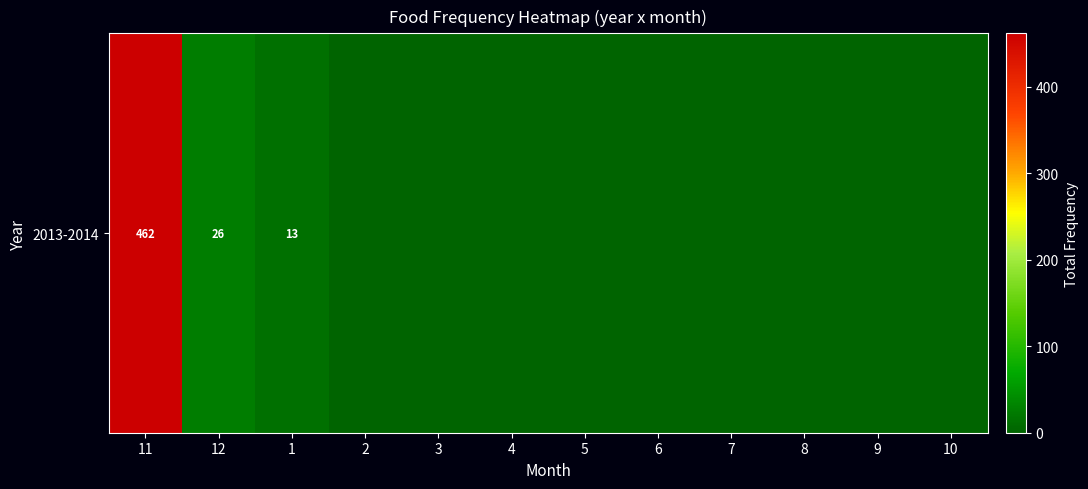

Where is the data nearest to the value 231?

12